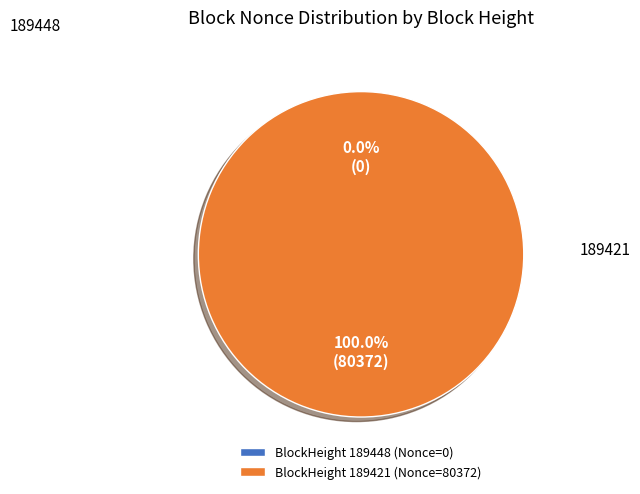

What percentage is the 189421 slice, to the nearest percent?

100%